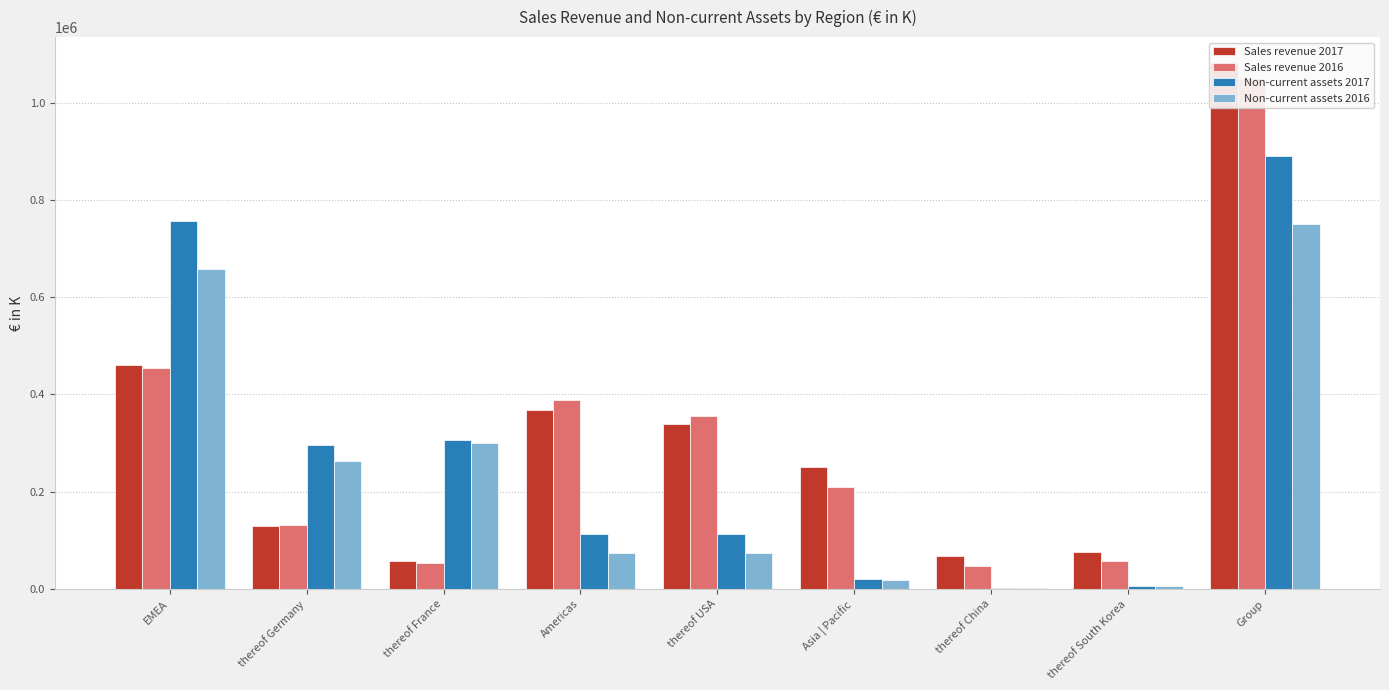

What is the label of the 3rd bar from the left?

thereof France